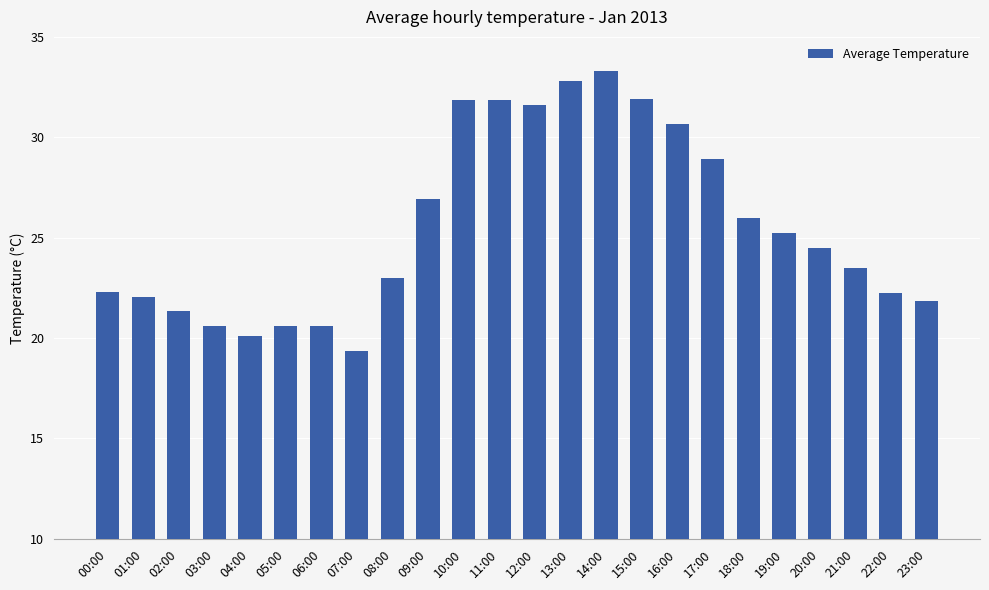

The chart shows a value of 20.1 at 04:00. True or false?

True